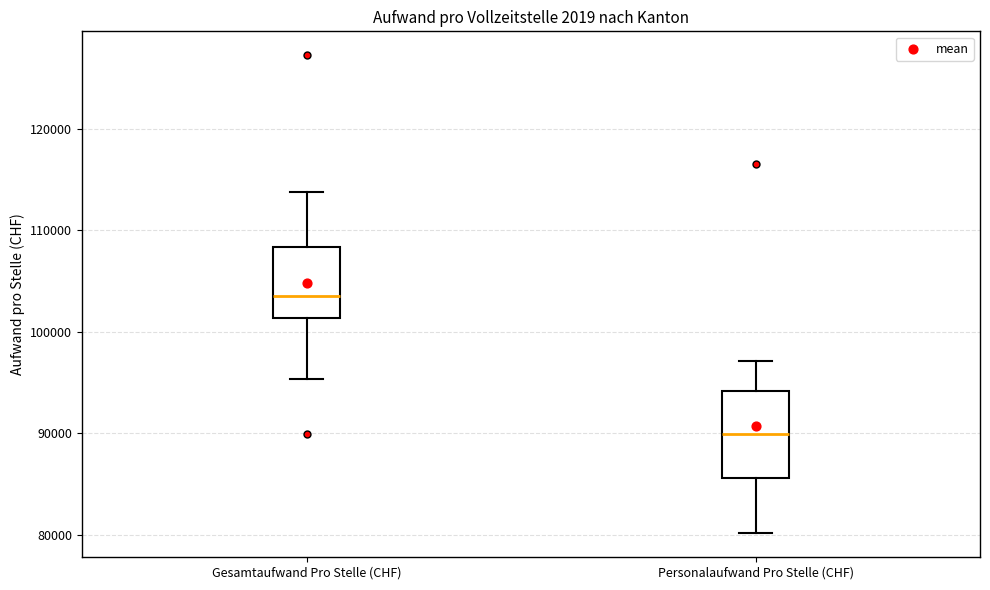

Reading left to right, read every box against the y-axis: the position of its median line, the range the box covers, and the ends of its whiskers. The values are not printed on the chart, so give them approximately, as read against the axis.

Gesamtaufwand Pro Stelle (CHF): median 103000, box 101000 to 108000, whiskers 95000 to 114000
Personalaufwand Pro Stelle (CHF): median 90000, box 86000 to 94000, whiskers 80000 to 97000